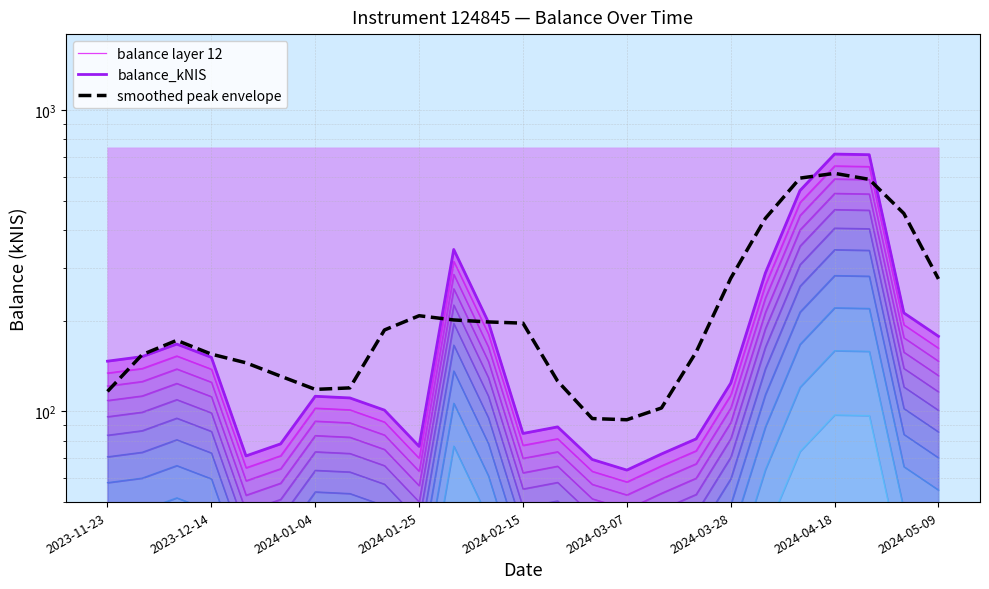

Reading left to right, what are all the values shown in this chart?

balance layer 12: 146.7	151.9	167.2	151.1	71.2	78.0	112.2	110.8	100.9	76.5	344.4	197.7	84.5	88.8	69.2	63.9	72.2	81.0	124.0	287.6	540.0	713.8	710.4	212.2	177.4
balance_kNIS: 146.7	151.9	167.2	151.1	71.2	78.0	112.2	110.8	100.9	76.5	344.4	197.7	84.5	88.8	69.2	63.9	72.2	81.0	124.0	287.6	540.0	713.8	710.4	212.2	177.4
smoothed peak envelope: 116.4	154.2	172.0	154.8	144.9	130.8	118.3	119.6	186.2	207.6	201.0	198.0	196.2	126.0	94.6	93.8	102.6	157.2	276.2	436.6	594.0	616.0	588.4	453.4	275.0